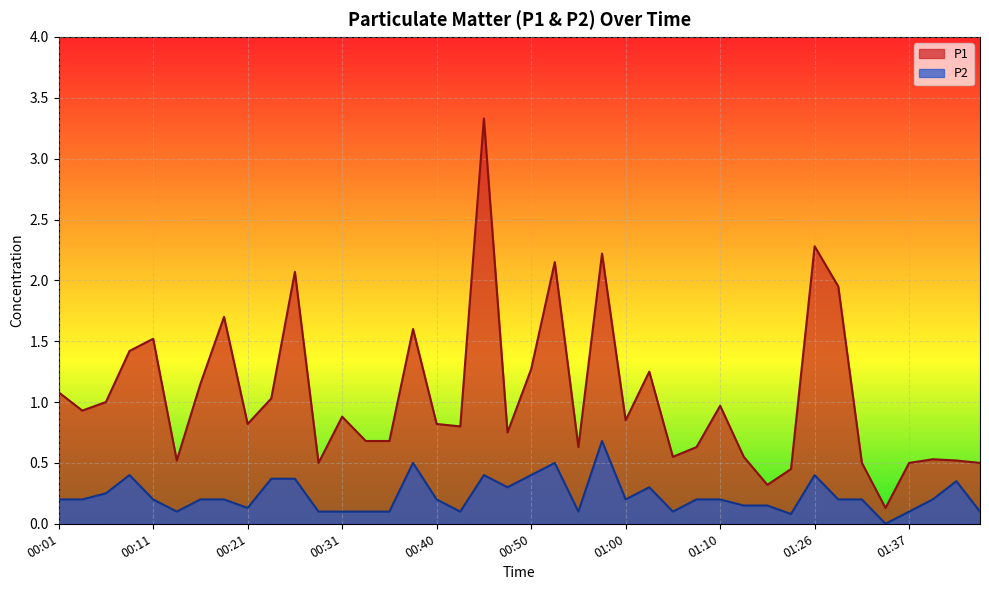

At which category is the sum across all series the highest?

00:45